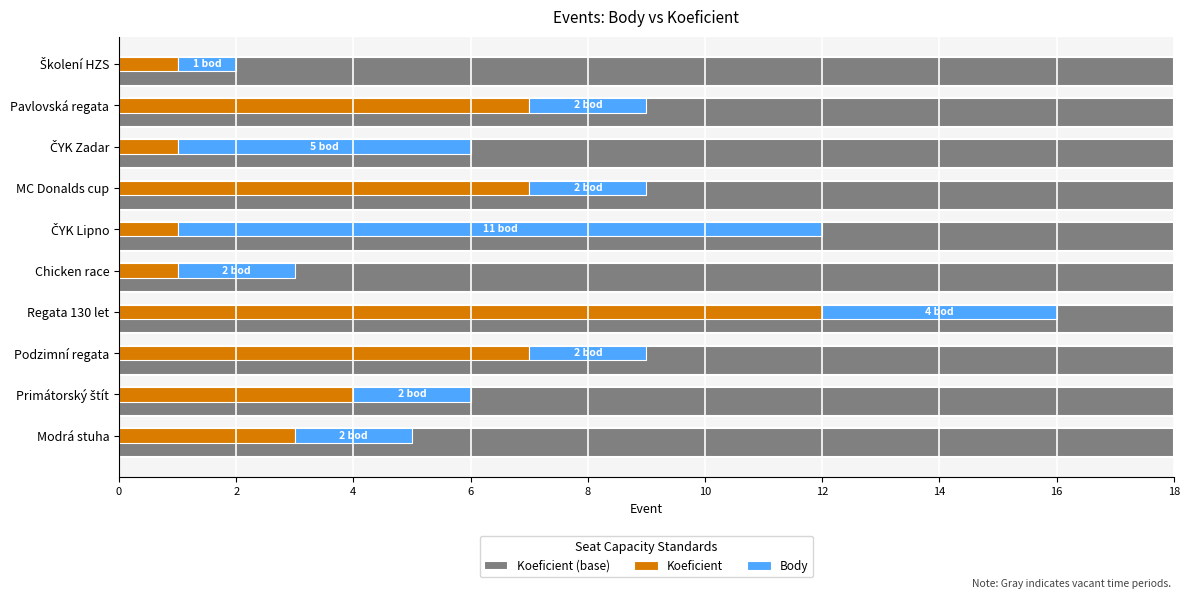

What are all the series names shown in the legend?

Koeficient (base), Koeficient, Body